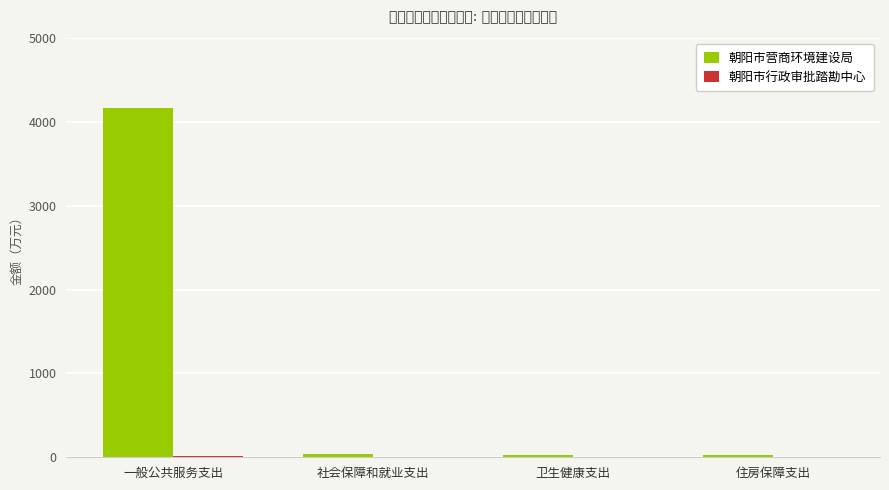

Which series has the largest total across all categories?

朝阳市营商环境建设局